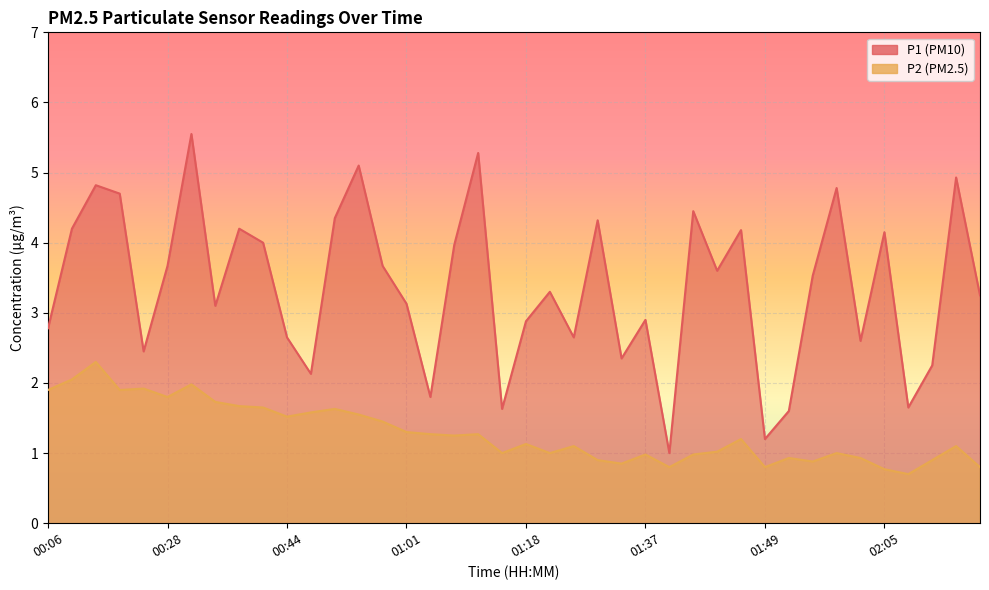

Is it true that P1 equals 4.8 at 00:17?

True